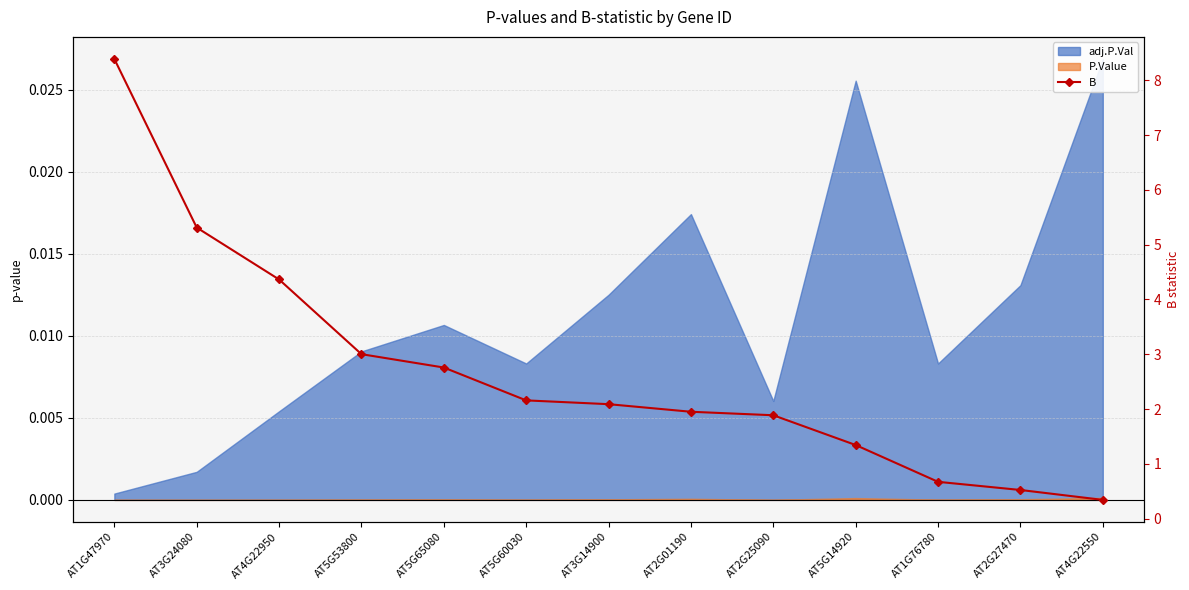

What is the smallest value displayed?

0.3